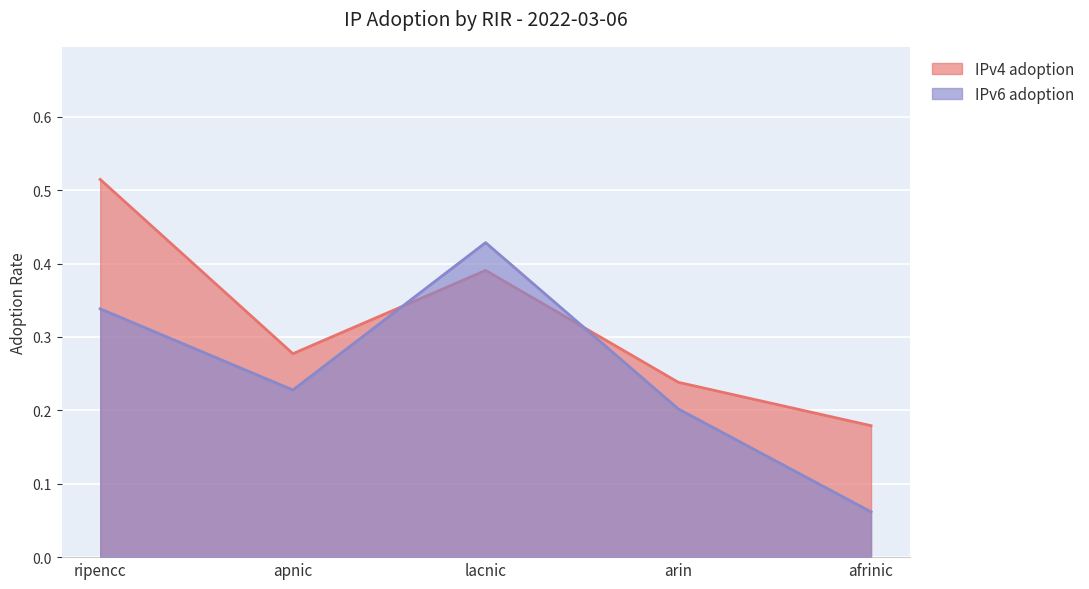

True or false: IPv4 adoption has a value of 0.2 at arin.

True